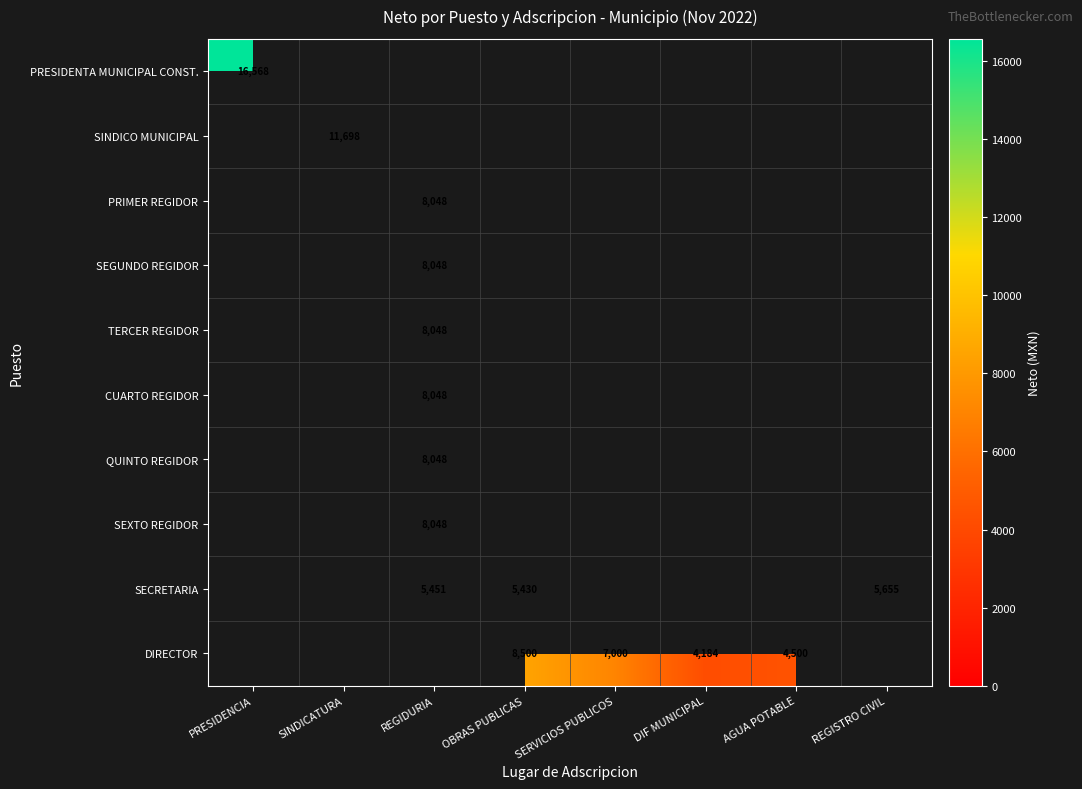

What is the difference between the SECRETARIA values at REGISTRO CIVIL and OBRAS PUBLICAS?

225